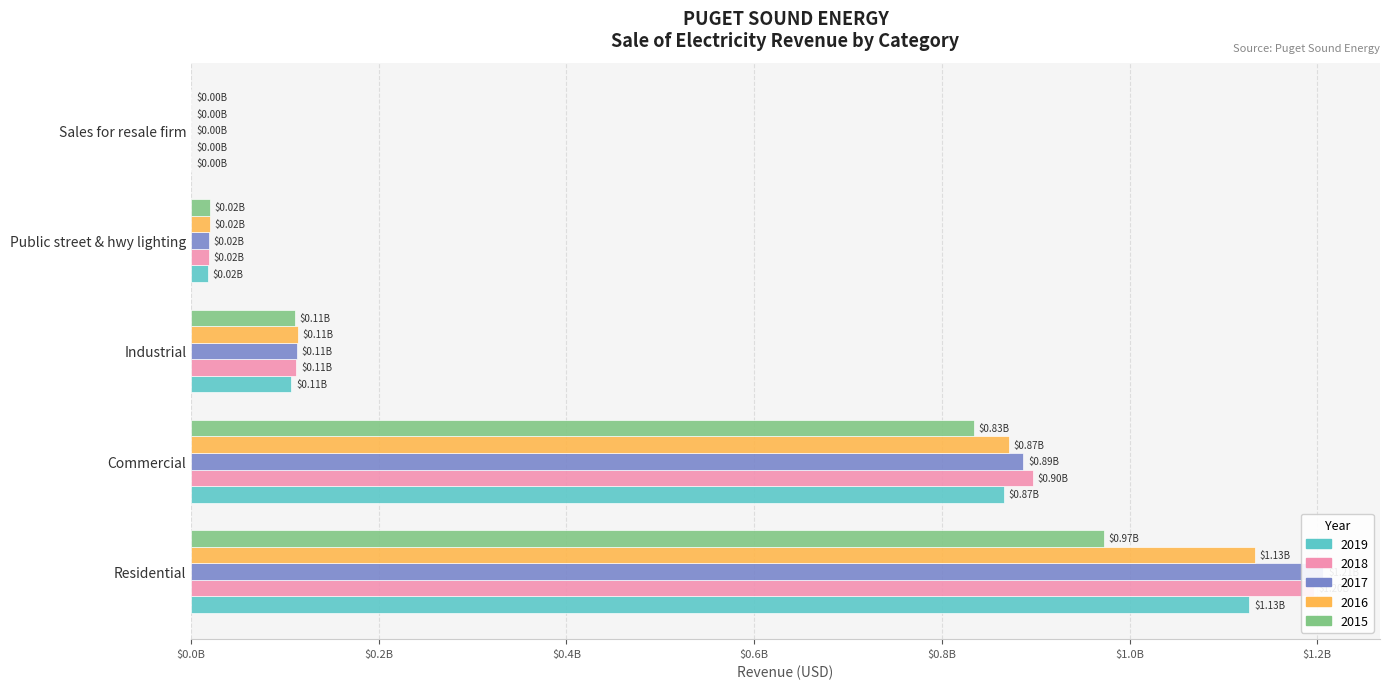

Which has a higher value, Sales for resale firm or Commercial?

Commercial